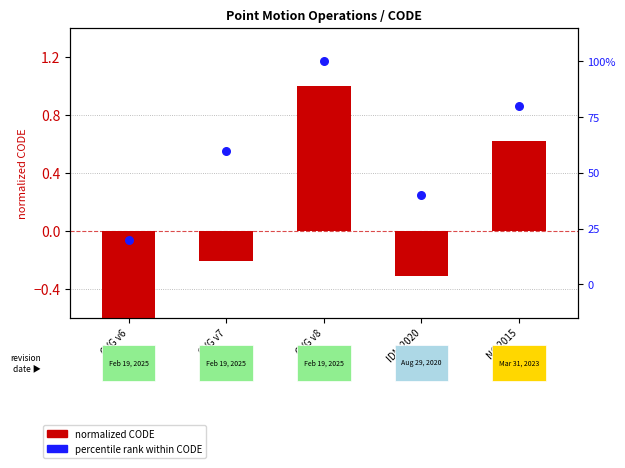

At which category is the sum across all series the highest?

CVG v8